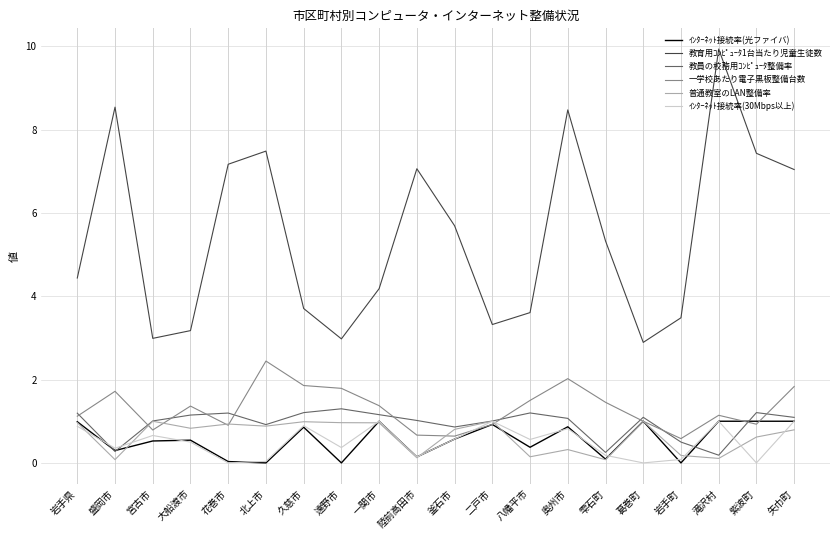

The value of ｲﾝﾀｰﾈｯﾄ接続率(30Mbps以上) at 矢巾町 is 1.0. True or false?

True